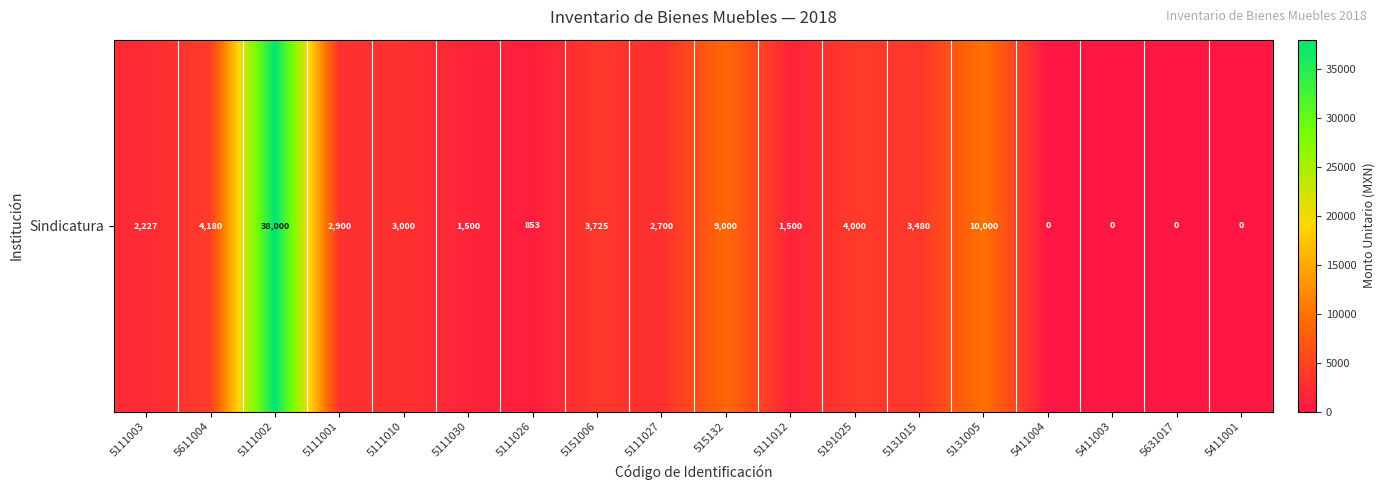

Which has a higher value, 5111003 or 5131005?

5131005